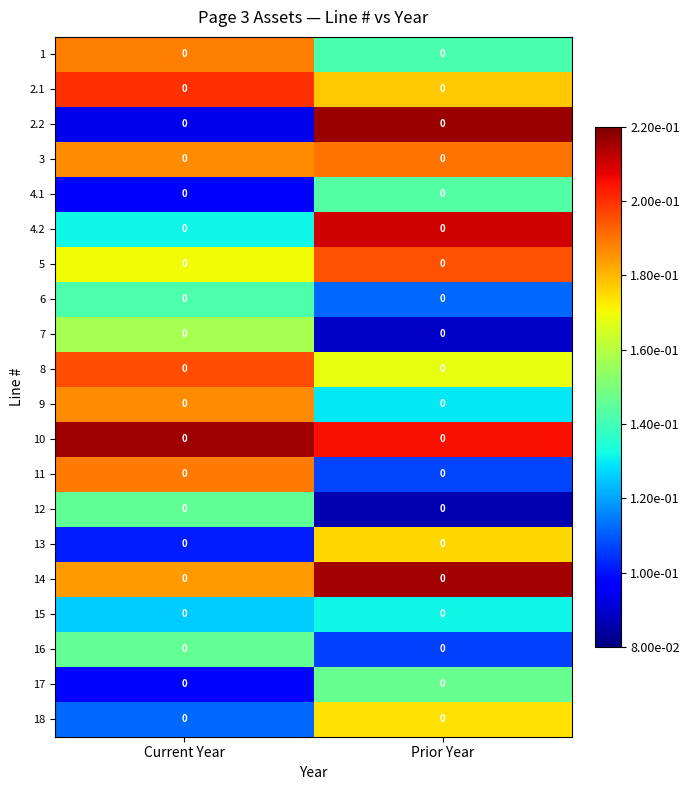

List the series in order of their peak value, highest first.

2.2, 10, 14, 4.2, 2.1, 8, 5, 3, 11, 1, 9, 13, 18, 7, 17, 16, 12, 4.1, 6, 15